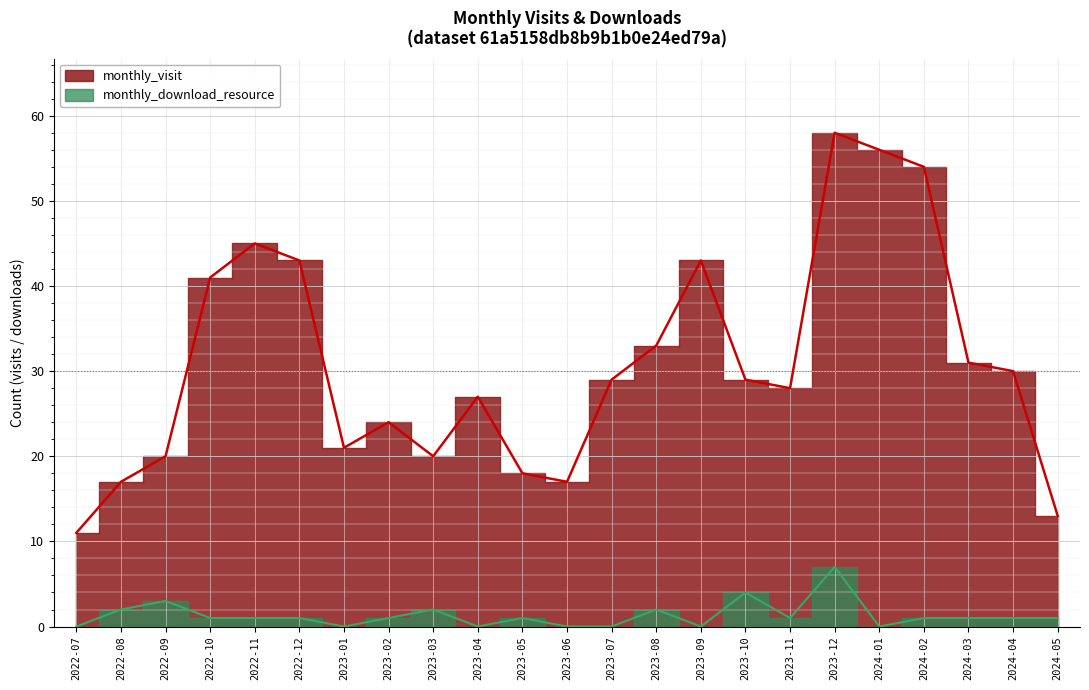

What is the average value of the monthly_visit series?

31